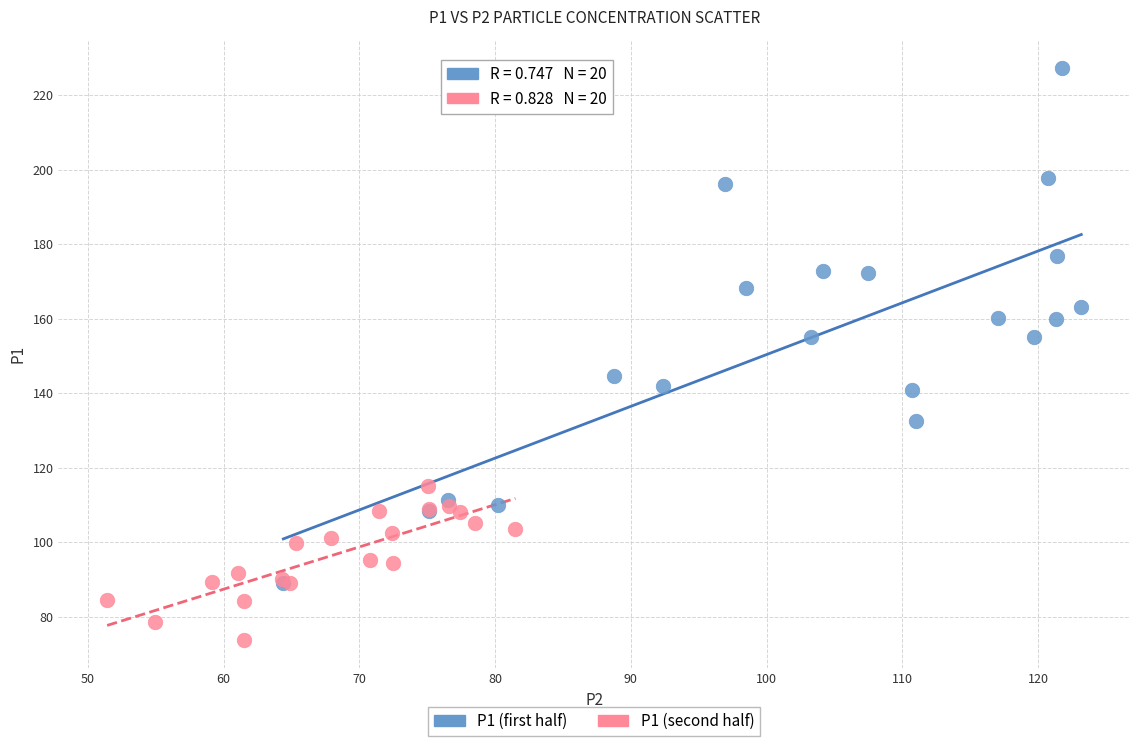

Which series reaches the maximum Y coordinate?

P1 (first half)